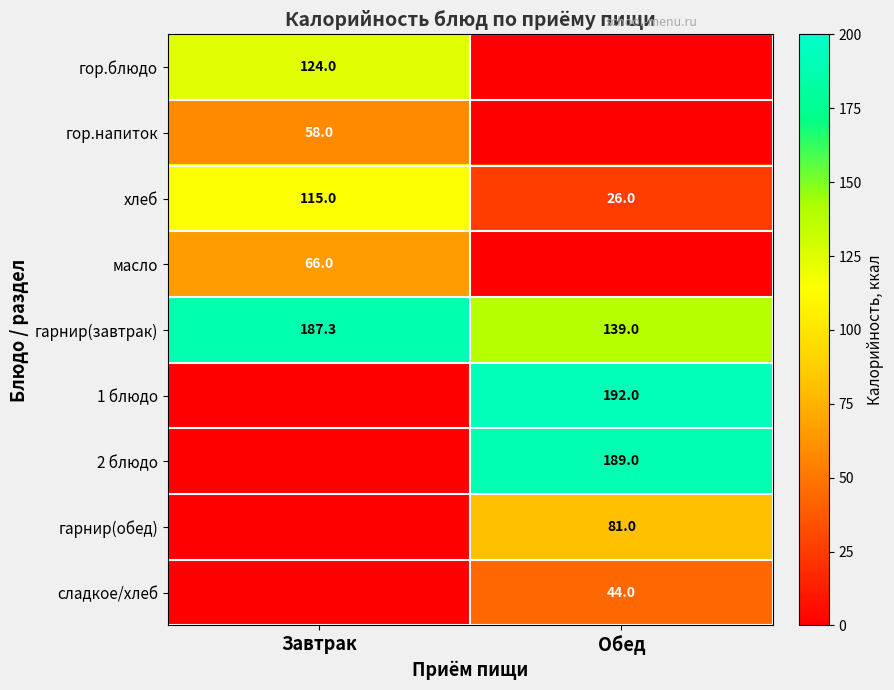

True or false: хлеб has a value of 26.0 at Обед.

True